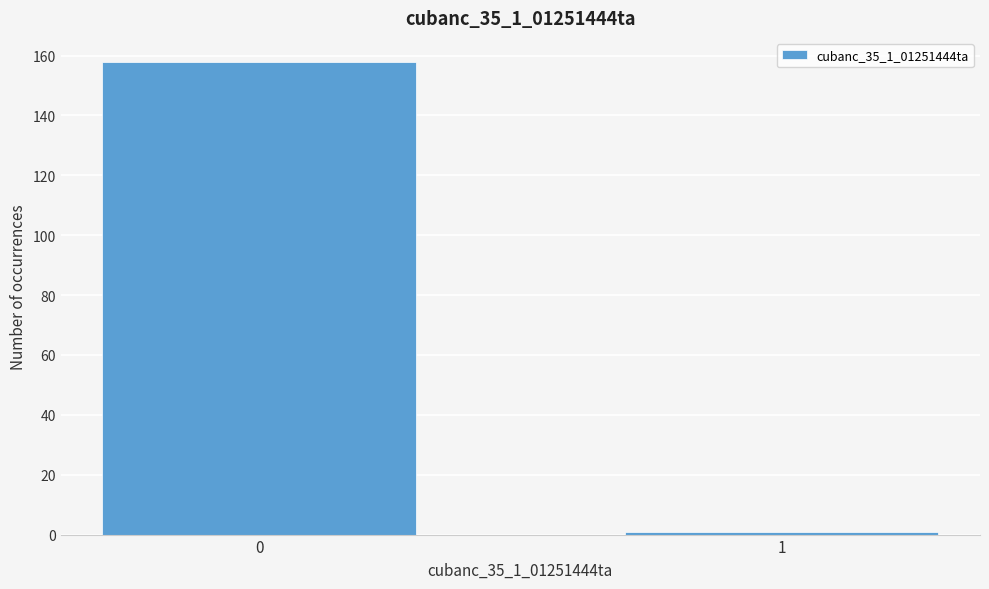

Reading left to right, extract all data points from this chart.

158	1